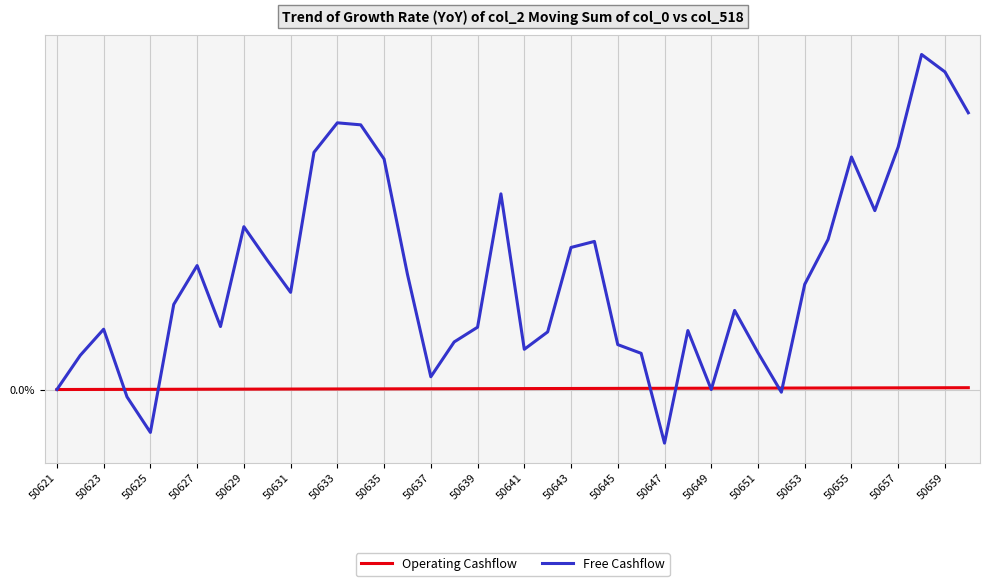

What are all the series names shown in the legend?

Operating Cashflow, Free Cashflow